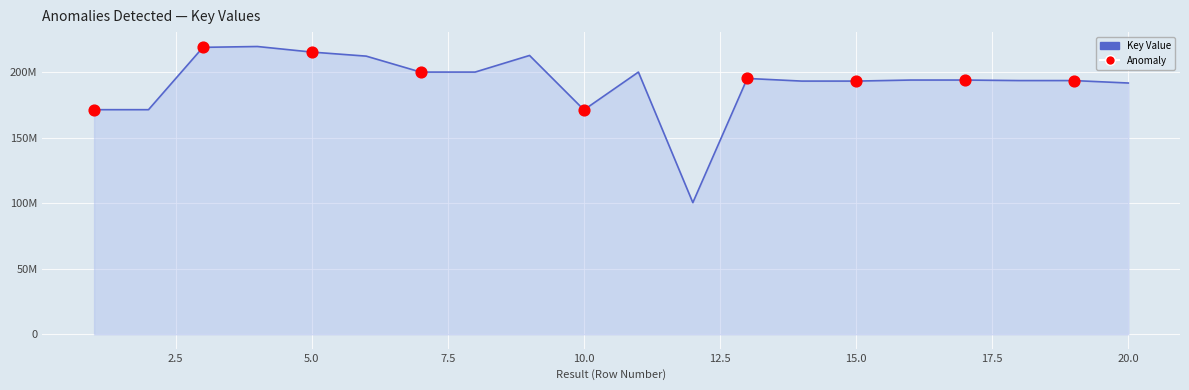

Is this an area chart (filled region under the line)?

Yes